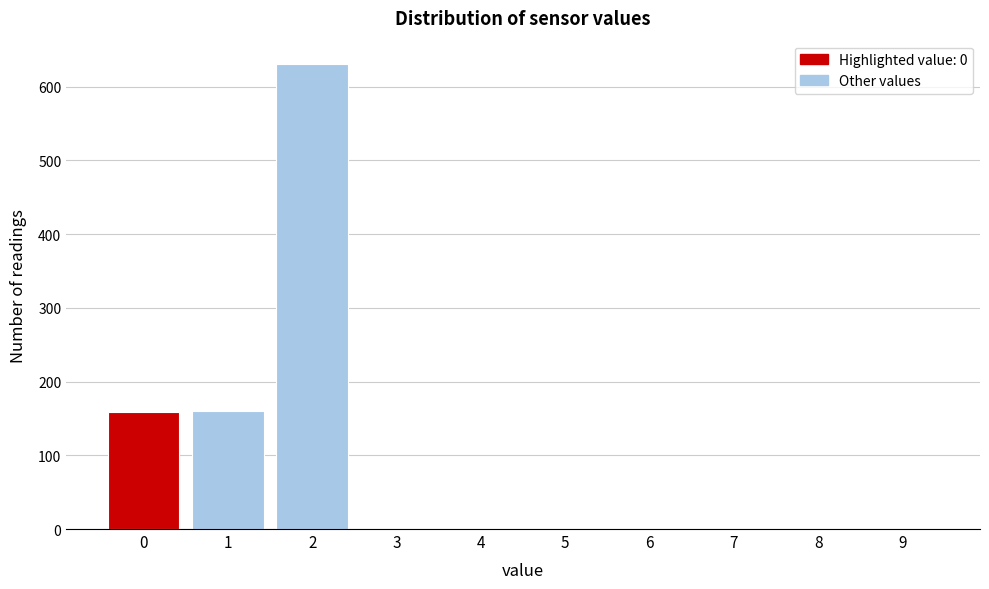

What is the change in value from 0 to 4?

-159